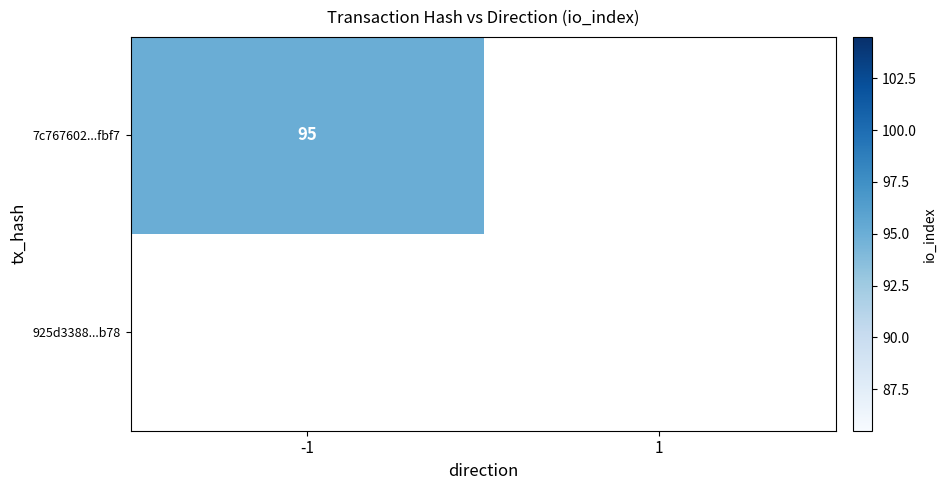

Reading left to right, list all the values displayed in this chart.

7c767602dd425e351322bea427876d36f83fbf7: 95	0
925d3388d7f2944d339b4ffde305371c7ad6b78: 0	0